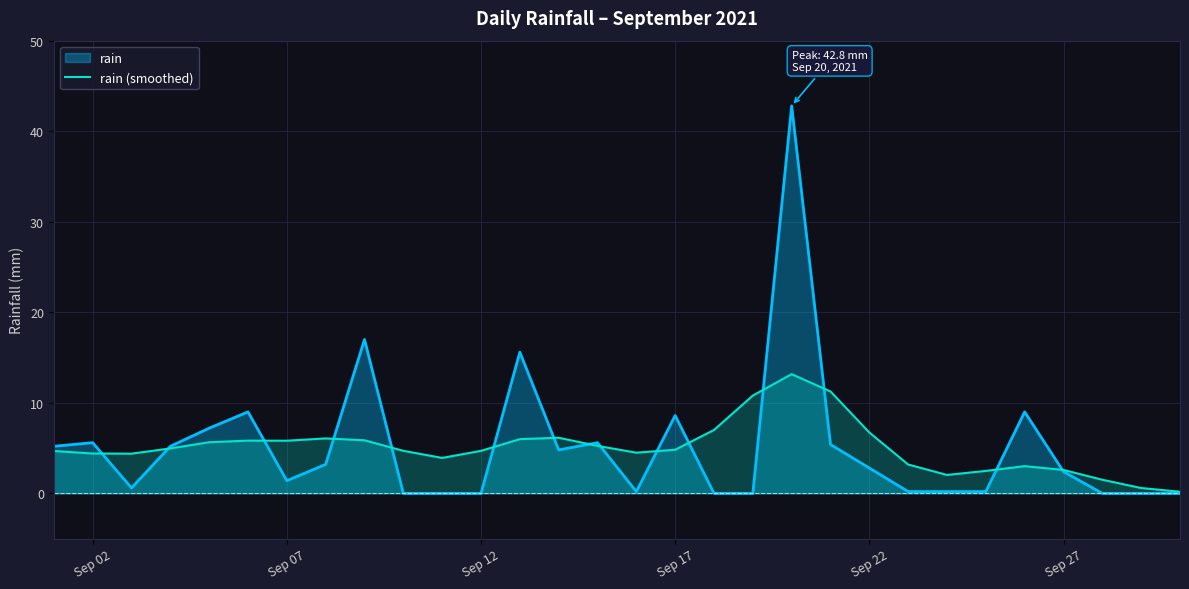

True or false: rain (smoothed) has a value of 4.4 at Sep 02.

True